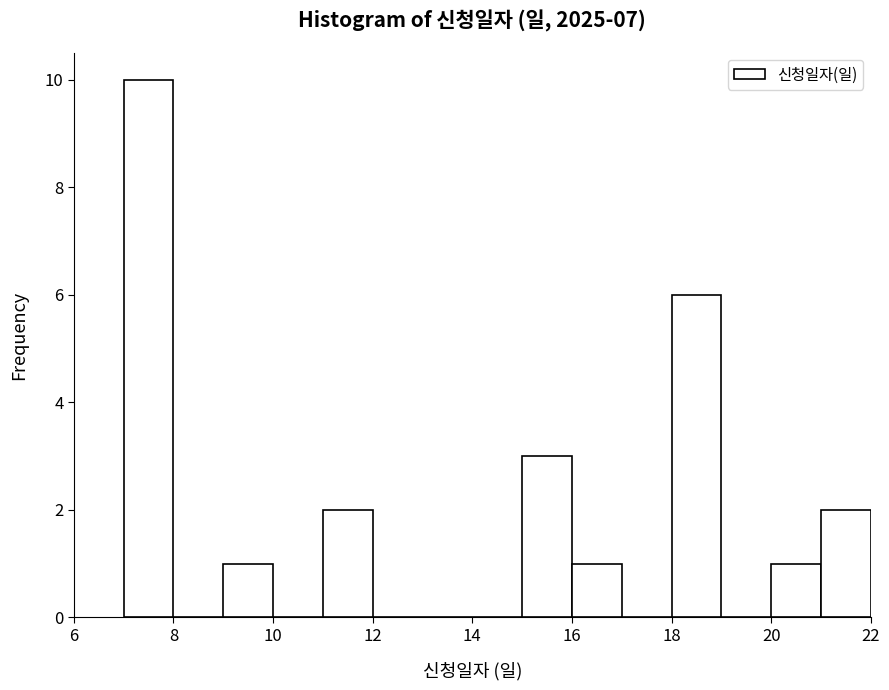

What is the height of the bar covering 16 to 17 on the x-axis? The values are not printed on the chart, so give them approximately, as read against the axis.

1